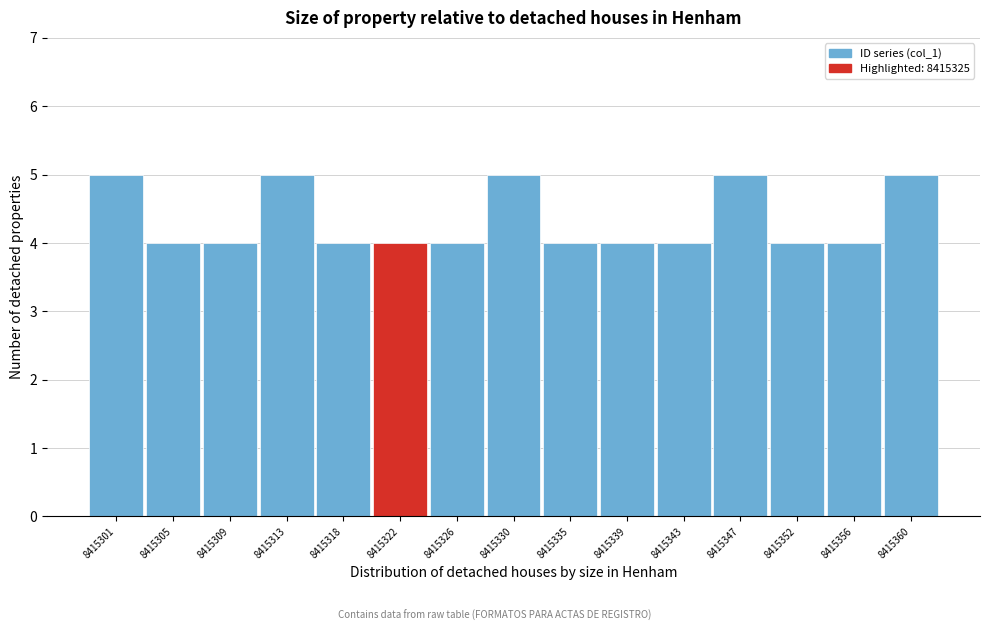

Reading left to right, list all the values displayed in this chart.

5	4	4	5	4	4	4	5	4	4	4	5	4	4	5